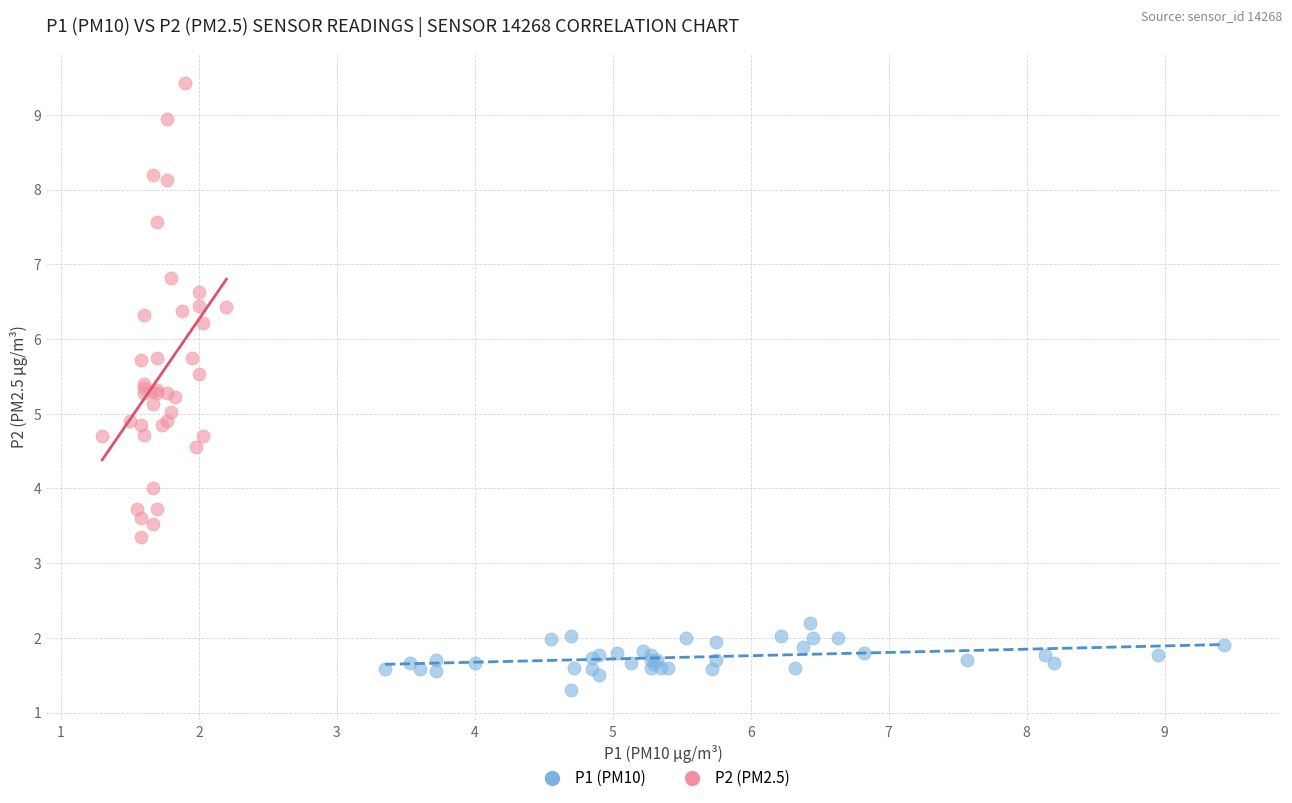

Which series contains the highest Y value?

P2 (PM2.5)